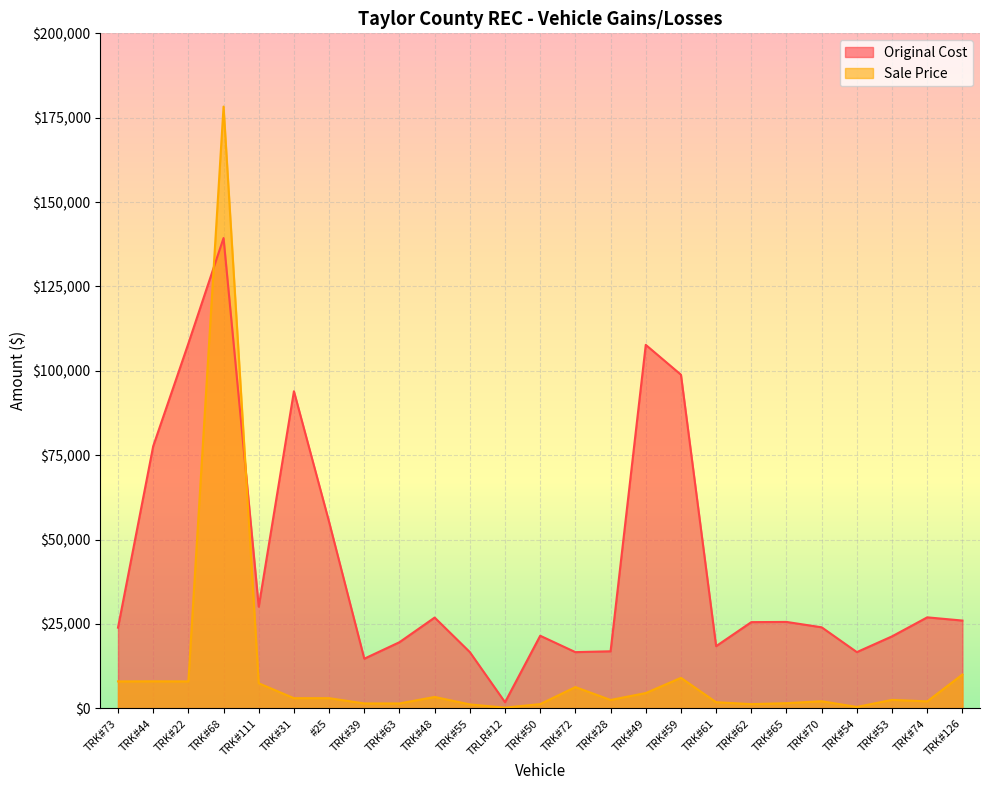

What is the spread (max minus min) of values at TRK#126?

16000.0